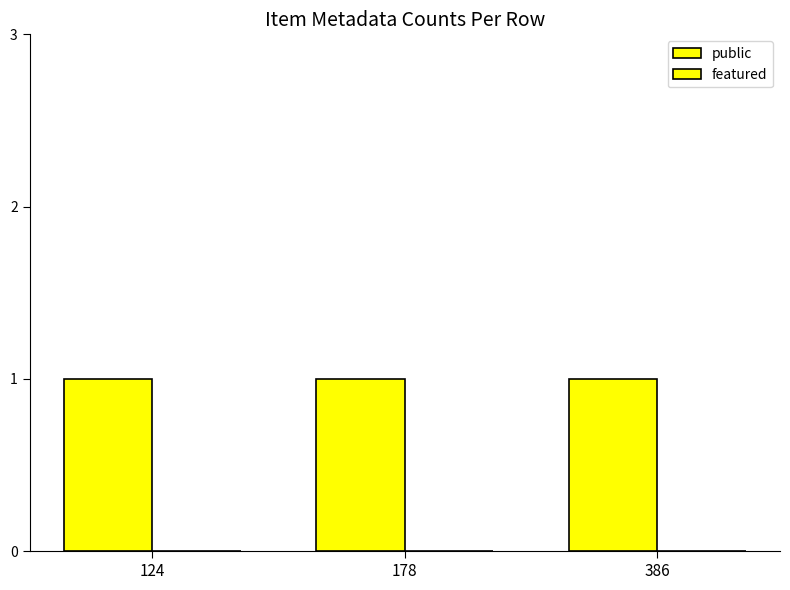

The value of public at 386 is 1. True or false?

True